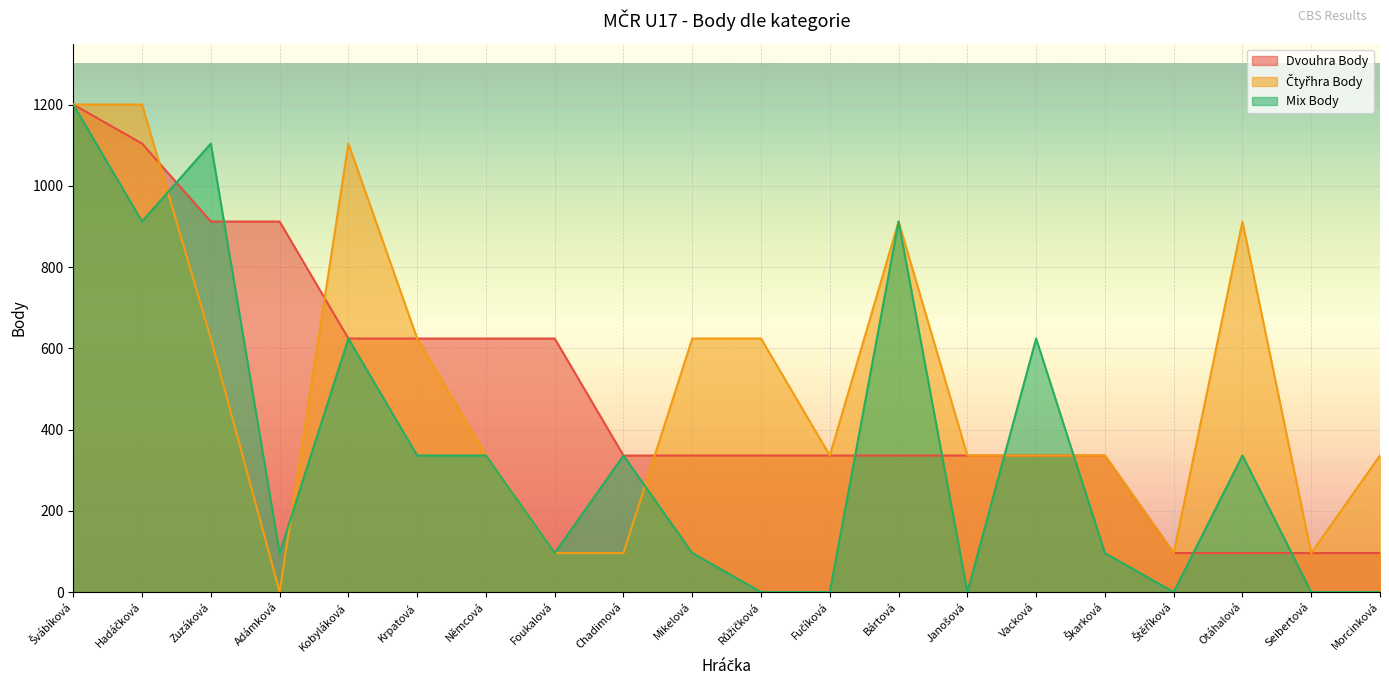

Reading left to right, extract all data points from this chart.

Dvouhra Body: Švábíková=1200	Hadáčková=1104	Zuzáková=912	Adámková=912	Kobyláková=624	Krpatová=624	Němcová=624	Foukalová=624	Chadimová=336	Mikelová=336	Růžičková=336	Fučíková=336	Bártová=336	Janošová=336	Vacková=336	Škarková=336	Štěříková=96	Otáhalová=96	Seibertová=96	Morcinková=96
Čtyřhra Body: Švábíková=1200	Hadáčková=1200	Zuzáková=624	Adámková=0	Kobyláková=1104	Krpatová=624	Němcová=336	Foukalová=96	Chadimová=96	Mikelová=624	Růžičková=624	Fučíková=336	Bártová=912	Janošová=336	Vacková=336	Škarková=336	Štěříková=96	Otáhalová=912	Seibertová=96	Morcinková=336
Mix Body: Švábíková=1200	Hadáčková=912	Zuzáková=1104	Adámková=96	Kobyláková=624	Krpatová=336	Němcová=336	Foukalová=96	Chadimová=336	Mikelová=96	Růžičková=0	Fučíková=0	Bártová=912	Janošová=0	Vacková=624	Škarková=96	Štěříková=0	Otáhalová=336	Seibertová=0	Morcinková=0